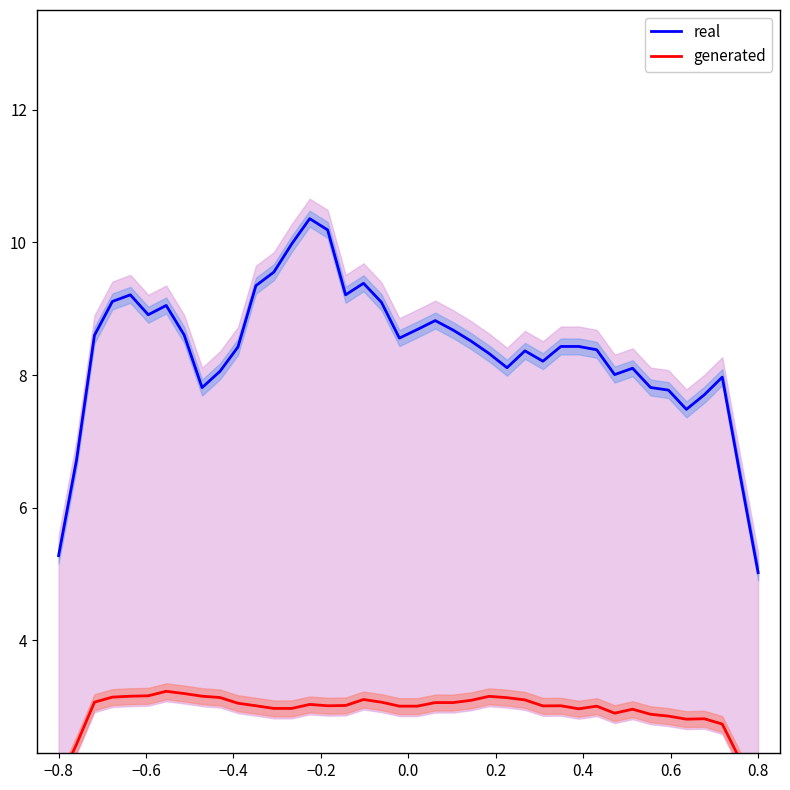

What is the minimum value for real?

5.0